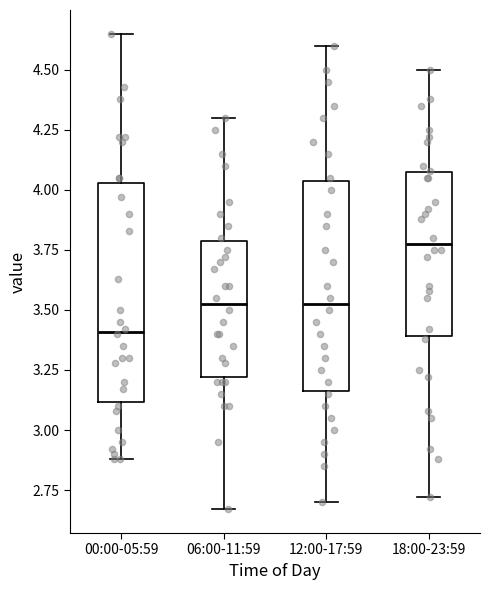

Where does the lower whisker of the box for 12:00-17:59 end on the y-axis? The values are not printed on the chart, so give them approximately, as read against the axis.

2.70